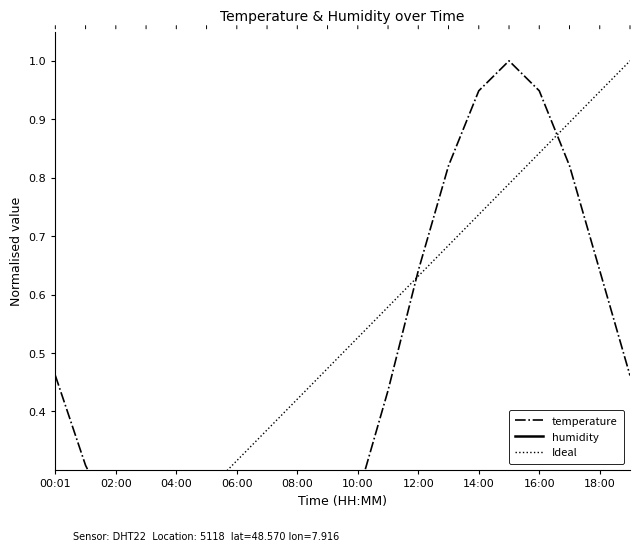

What is the difference between the maximum and minimum values in the Ideal series?

1.0